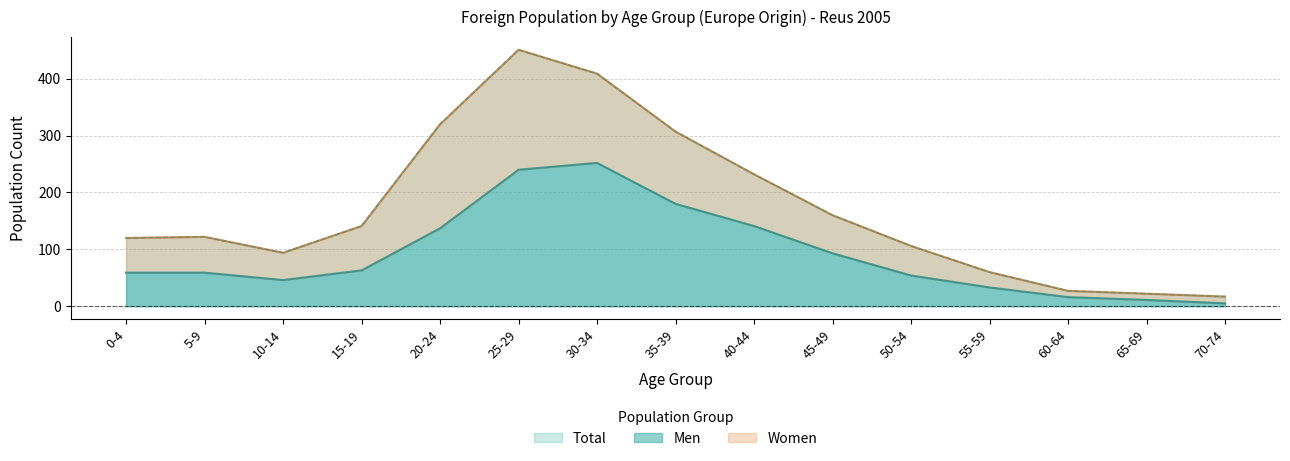

Where is the data nearest to the value 128?

20-24